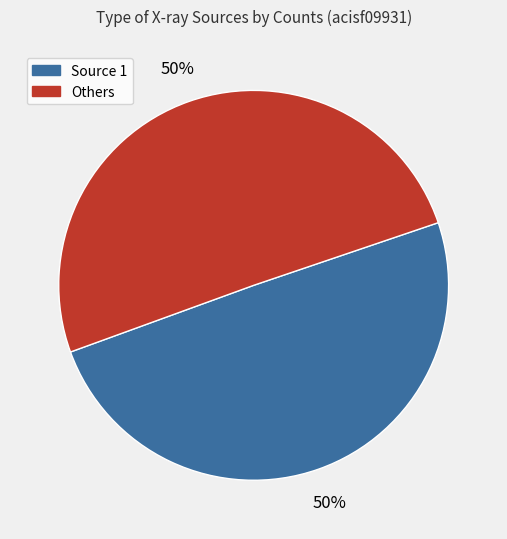

To the nearest percent, what is the average slice percentage?

50%